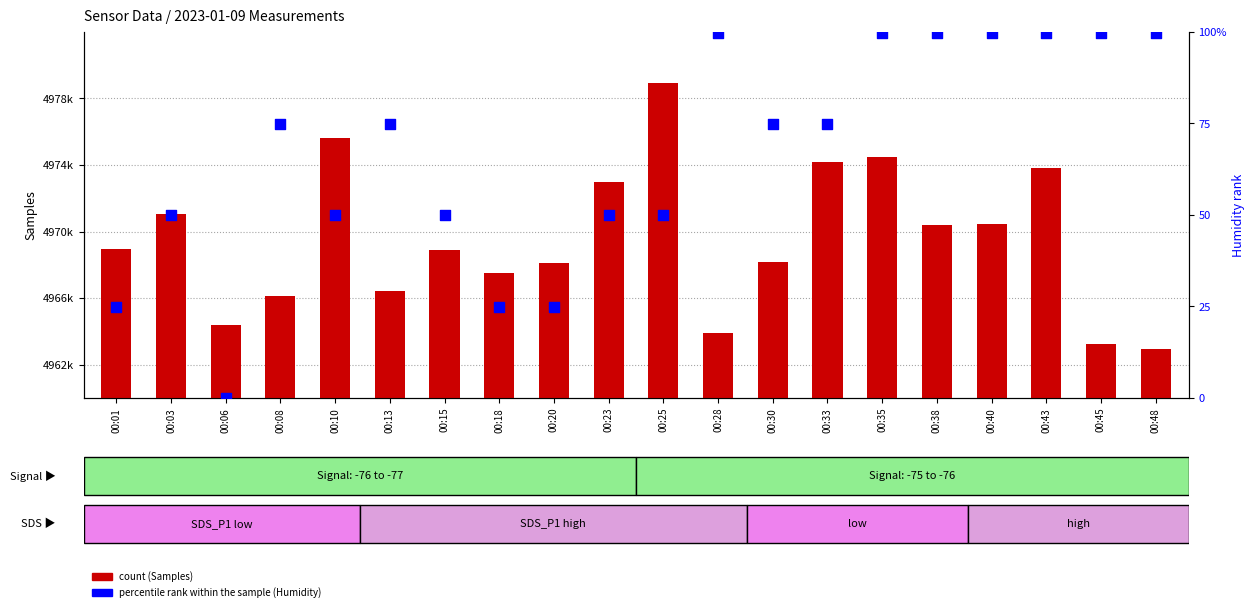

At which category is the sum across all series the highest?

00:25